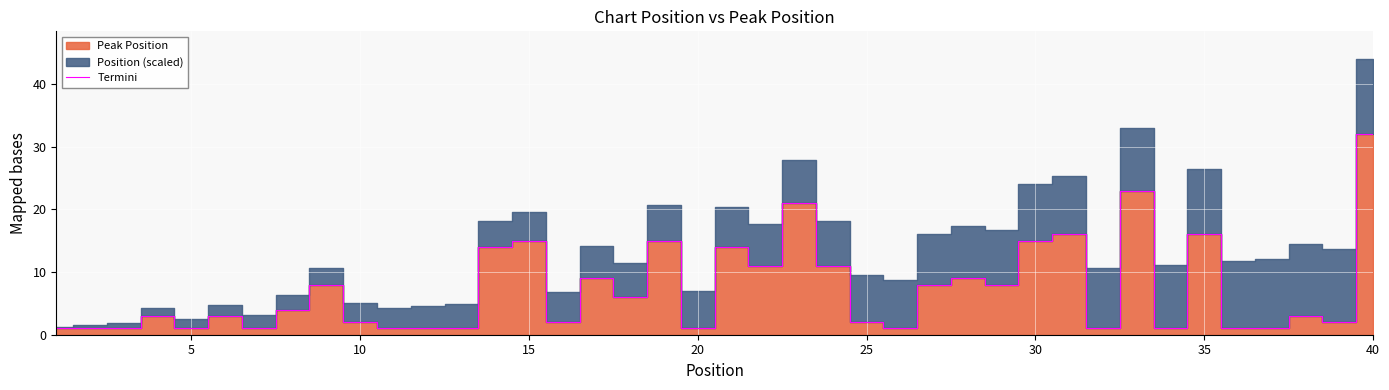

True or false: Termini has a value of 15 at 30.

True